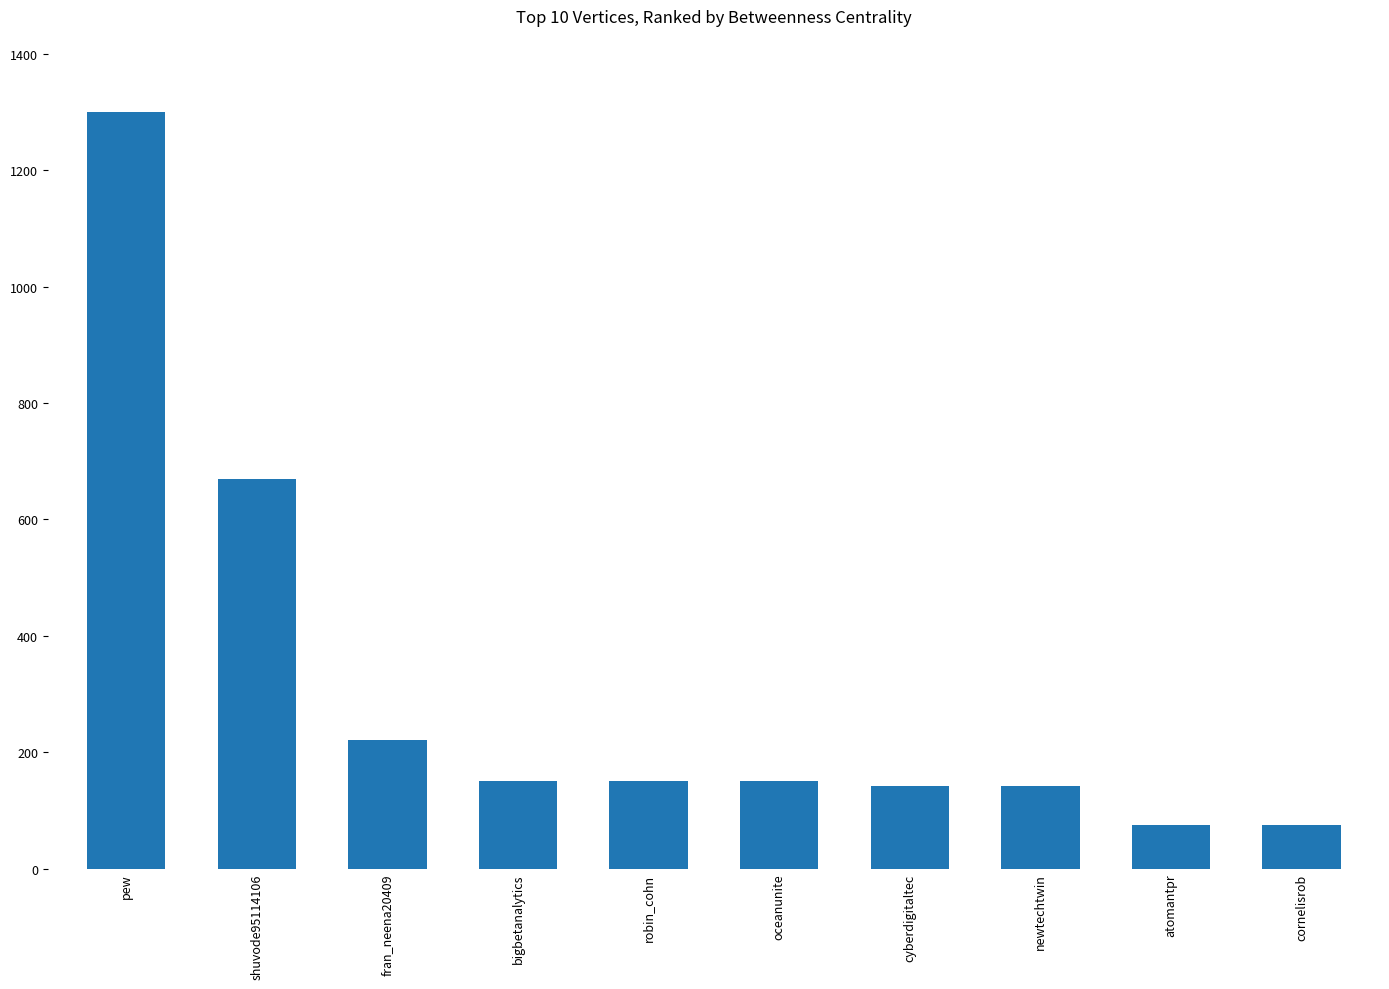

What is the change in value from shuvode95114106 to bigbetanalytics?

-520.0